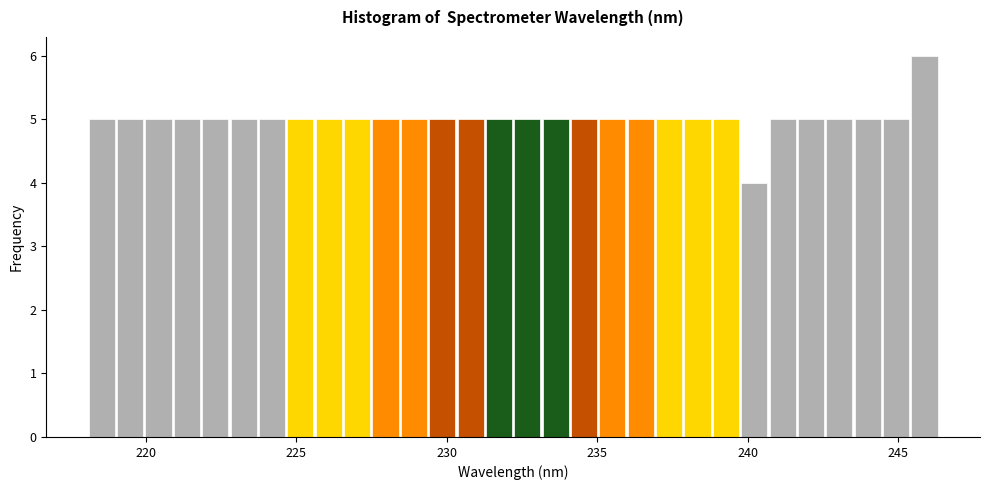

Around what value on the x-axis is the tallest bar? Give the approximate position of its centre, as read against the axis.

246.0